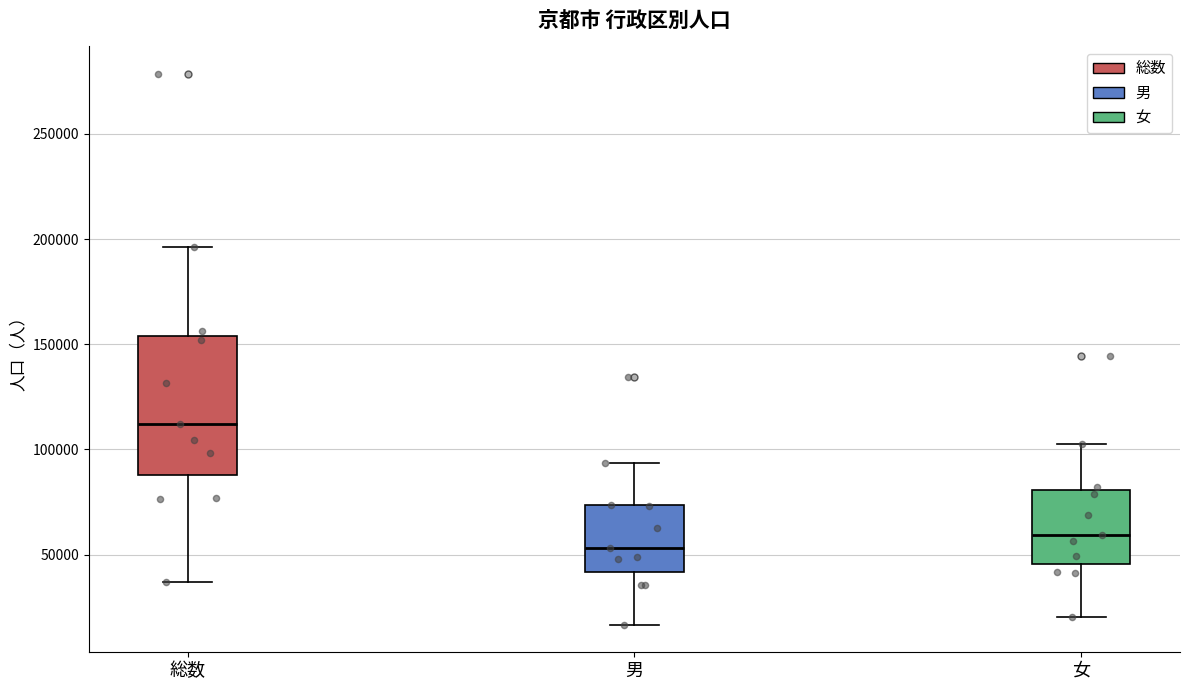

Which box has the highest median line?

総数